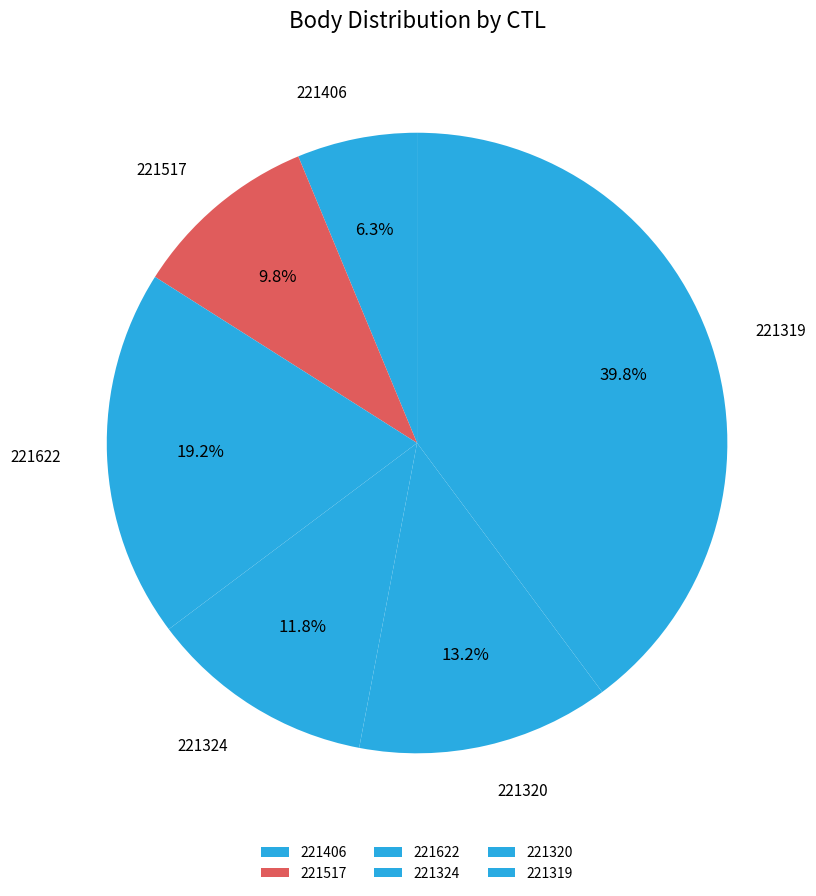

How many segments does this pie chart have?

6